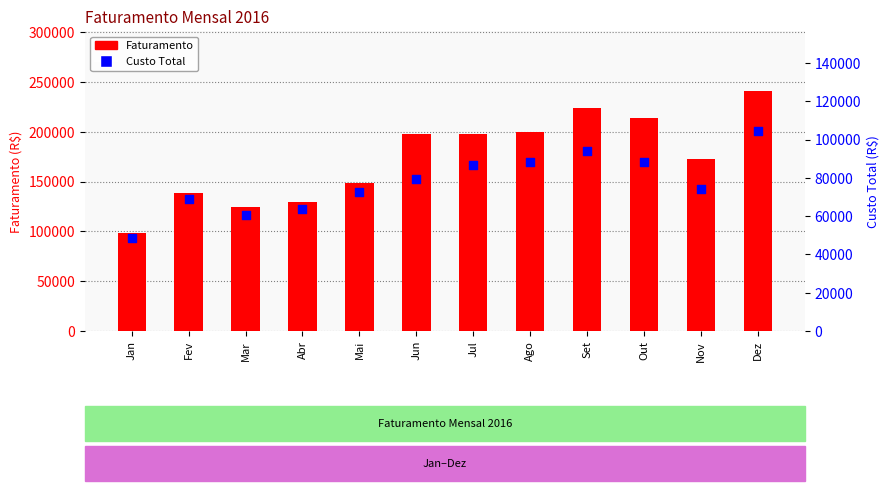

Is the value of Faturamento at Abr greater than the value of Custo Total at Set?

Yes